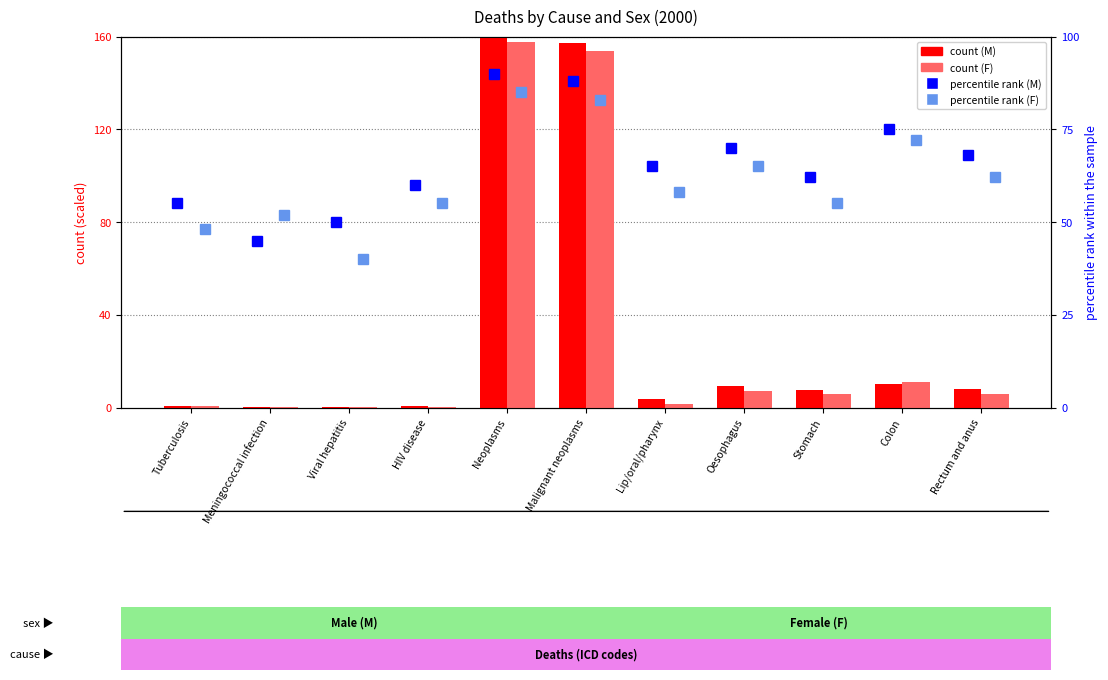

What is the difference between the maximum and minimum values in the percentile rank (M) series?

45.0